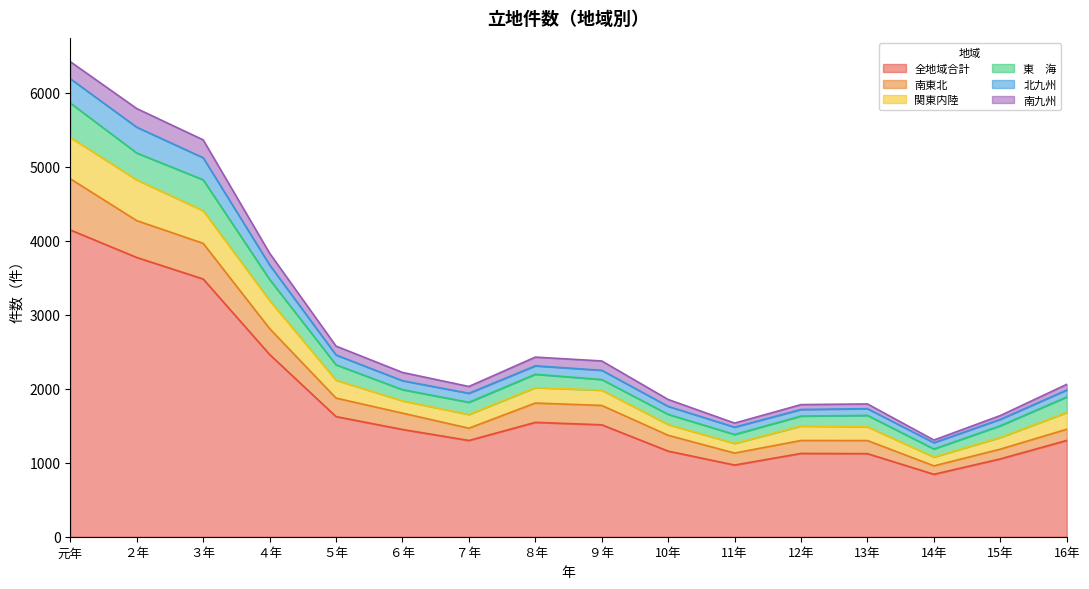

Does the chart display data point markers on the line(s)?

No